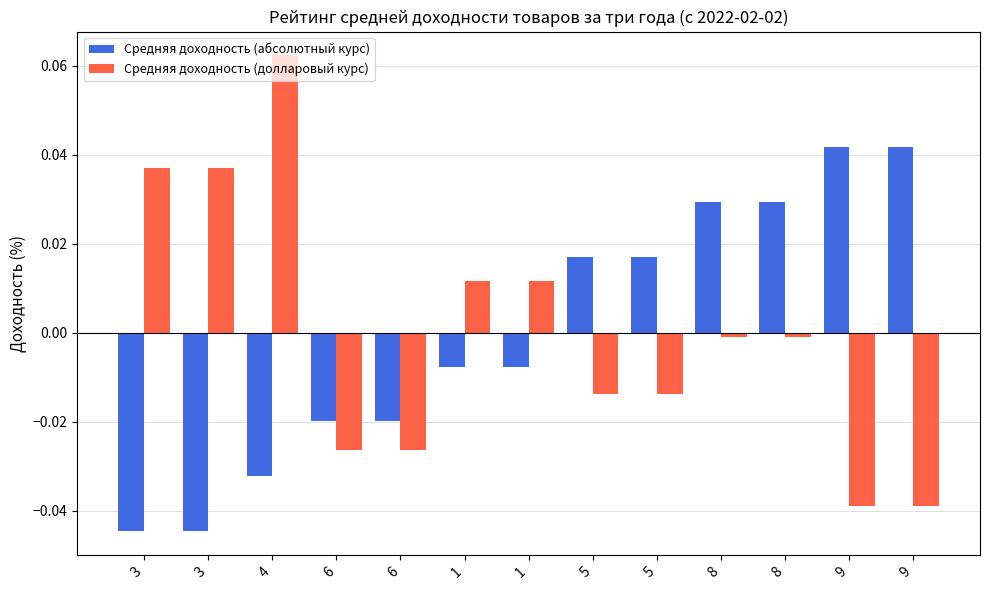

What is the difference between the second highest and minimum values in the Средняя доходность (долларовый курс) series?

0.1